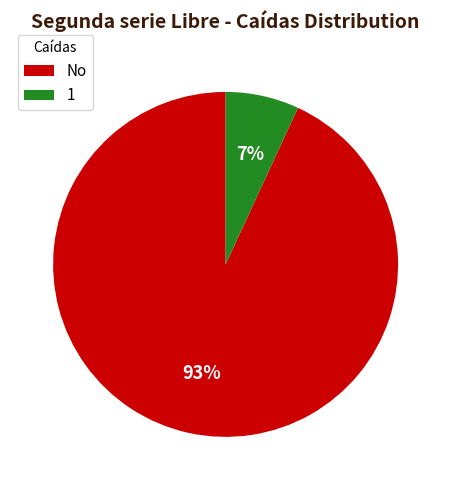

To the nearest percent, what is the average slice percentage?

50%